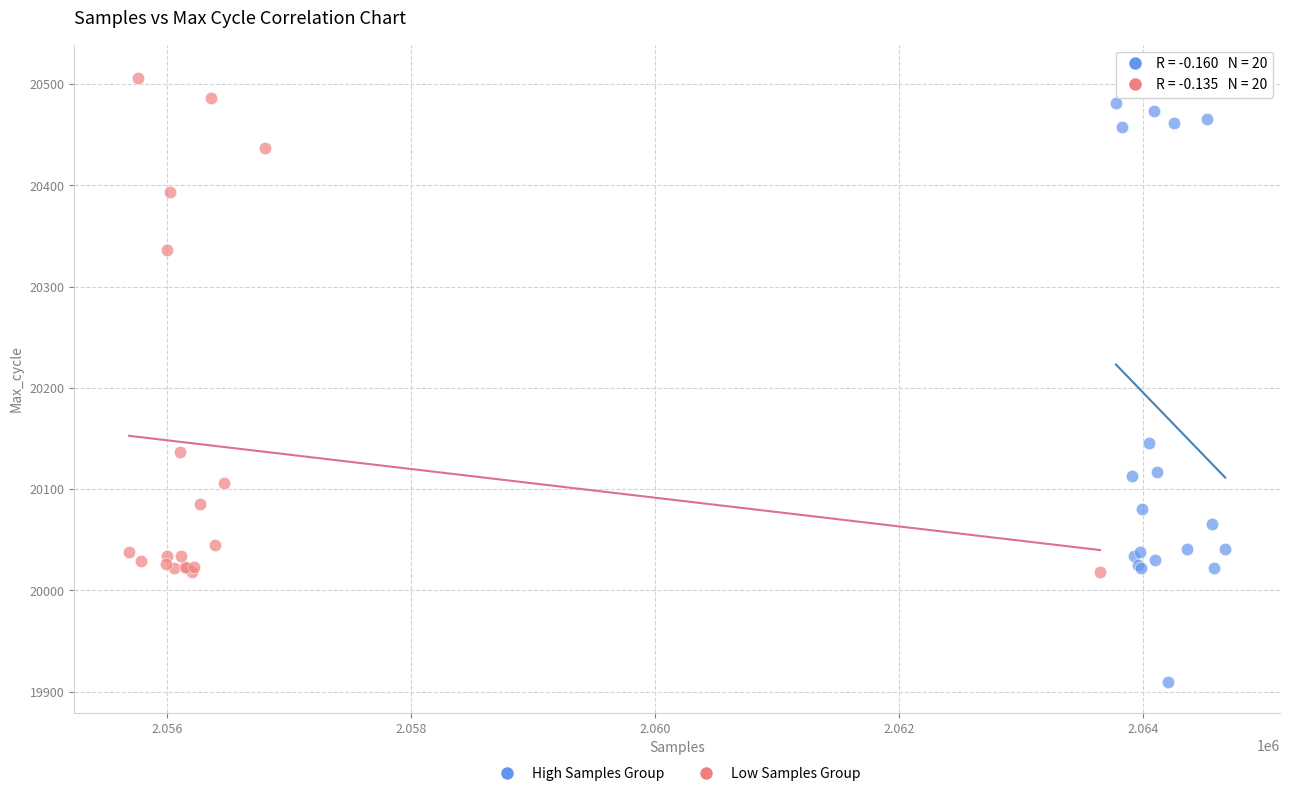

What are all the series names shown in the legend?

High Samples Group, Low Samples Group